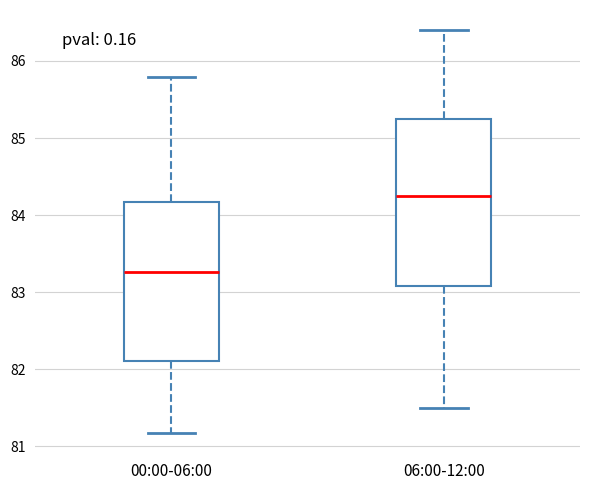

Comparing the boxes themselves (not the whiskers), which one is the tallest?

06:00-12:00